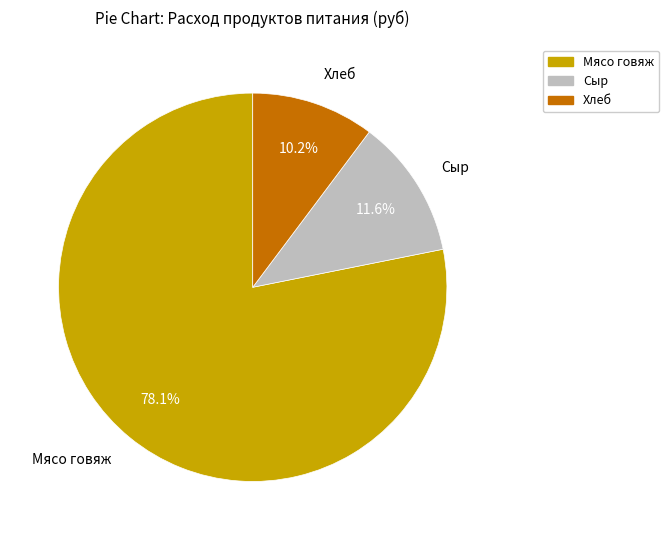

Between Мясо говяж and Хлеб, which is larger?

Мясо говяж